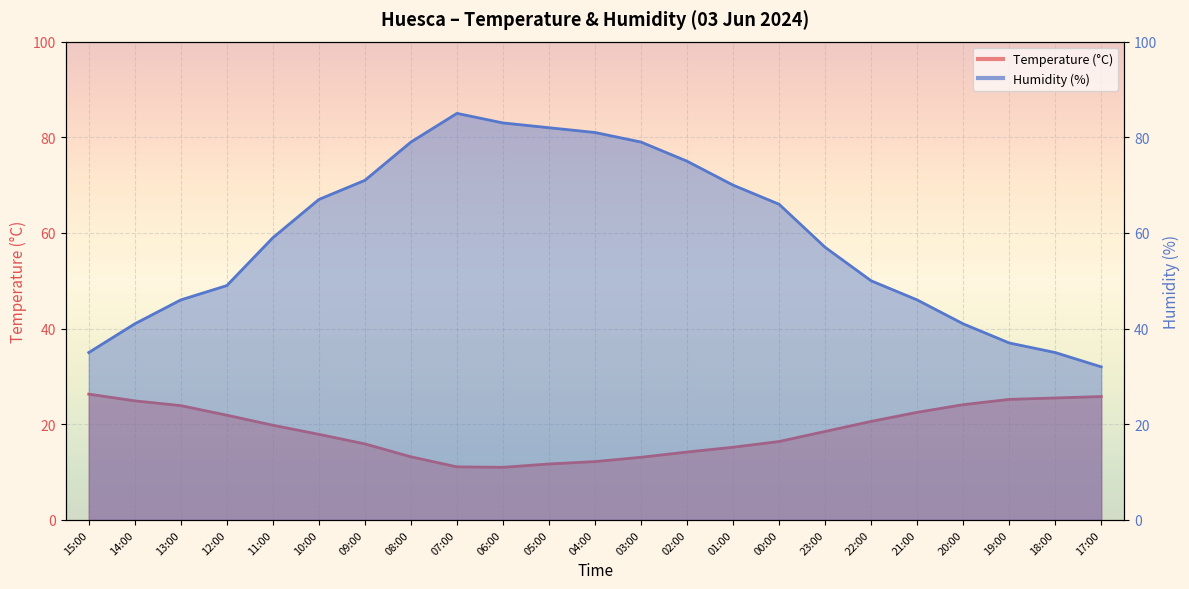

Which category has the lowest value in the Temperature (°C) series?

06:00